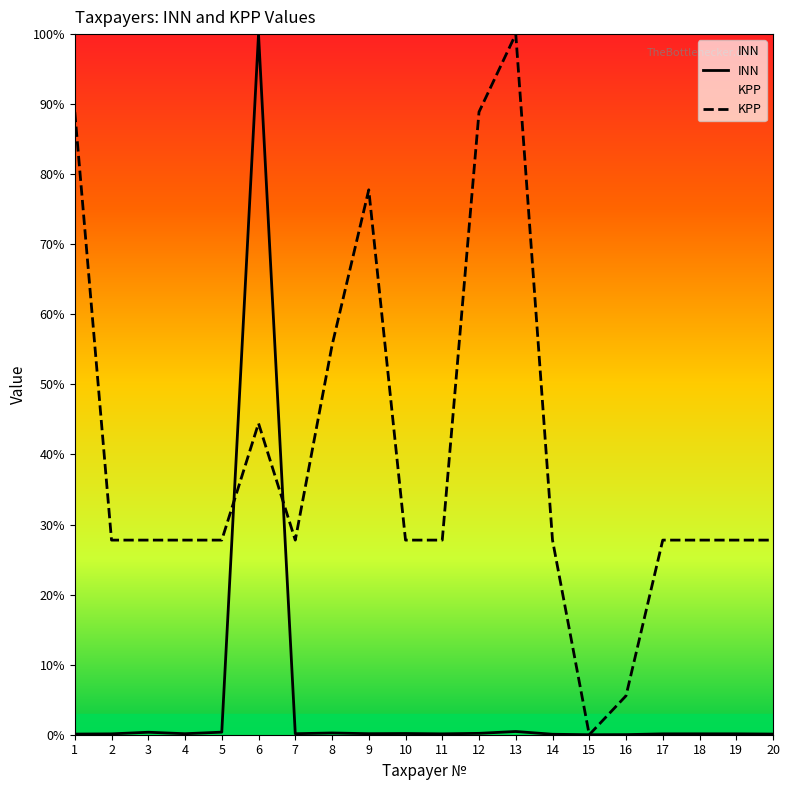

At which label does KPP reach its peak?

13